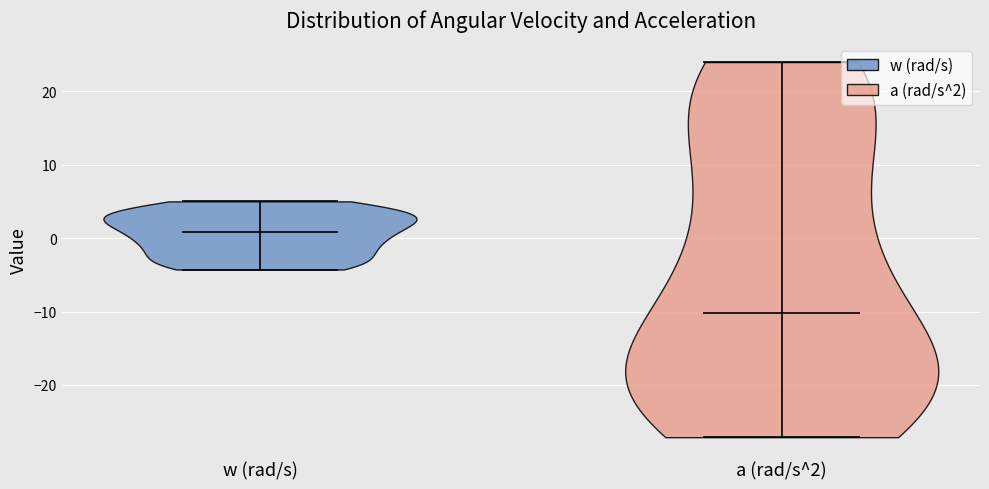

Where does the median line of the violin for a (rad/s^2) sit on the y-axis? The values are not printed on the chart, so give them approximately, as read against the axis.

-10